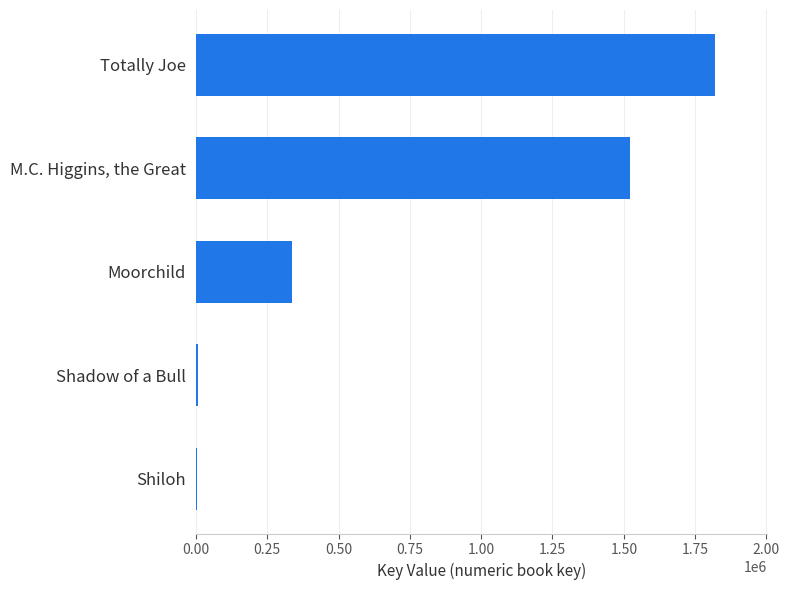

How many categories are shown in the chart?

5